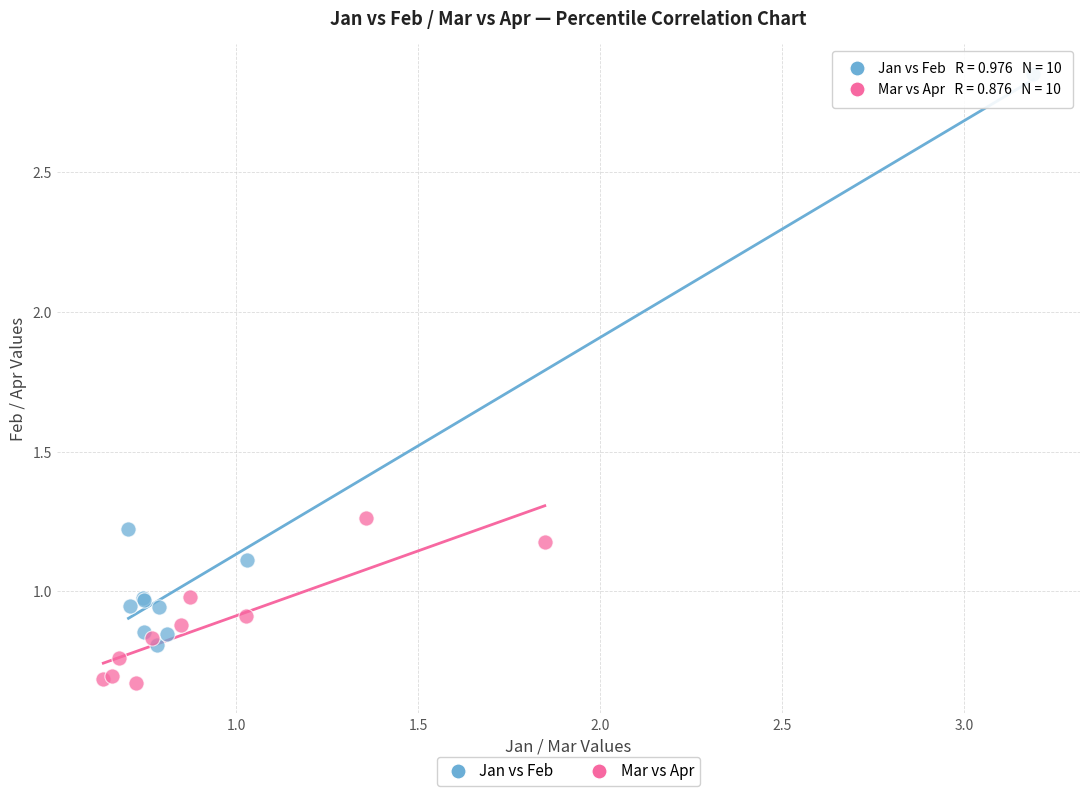

Which series has the widest spread of Y values?

Jan vs Feb